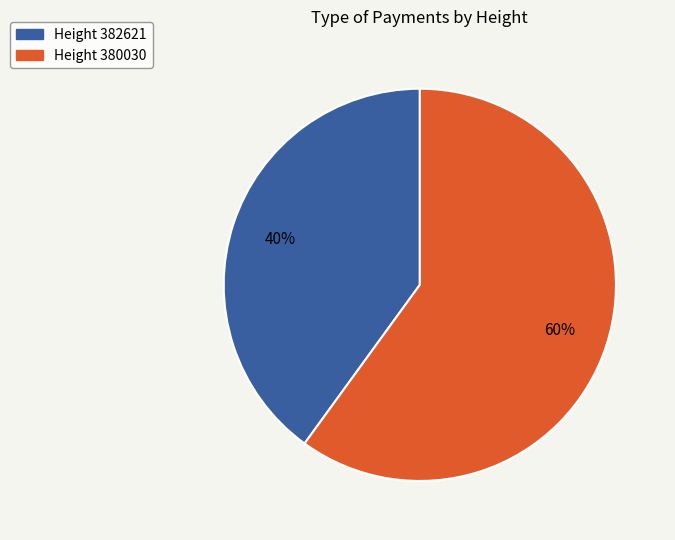

Which slice represents more than half of the pie?

Height 380030